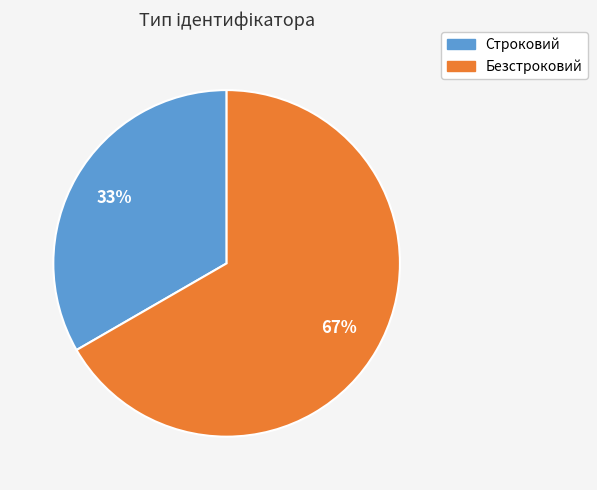

Which slice is the smallest?

Строковий